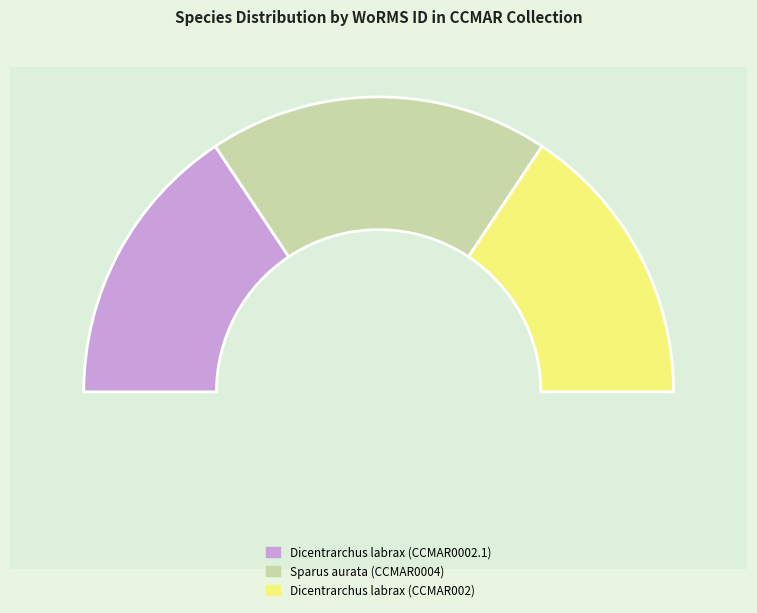

How many slices are in this pie chart?

3